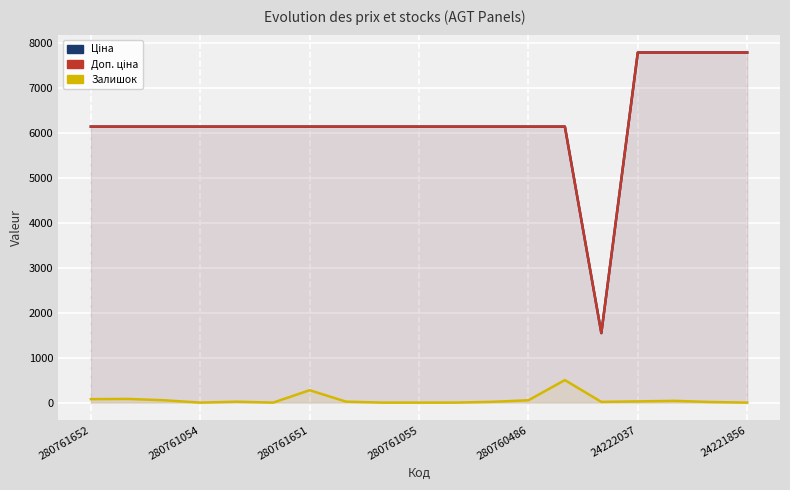

What is the total value across all series at 8?

12286.5